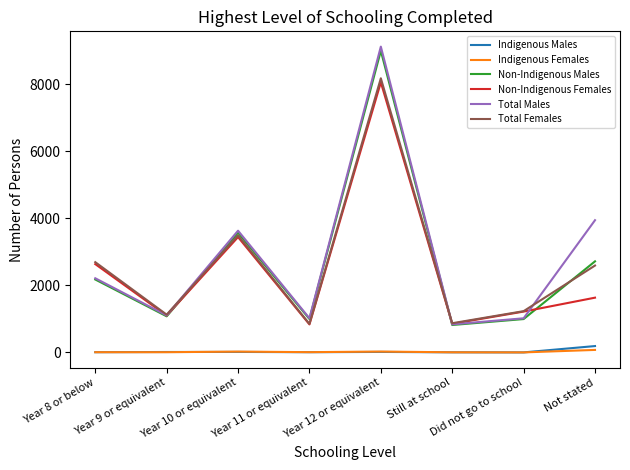

The value of Total Males at Did not go to school is 383. True or false?

False